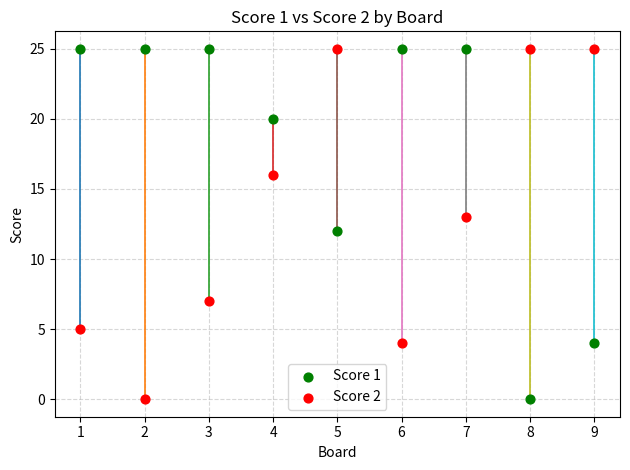

What is the X range (max minus min) for the scatter plot?

8